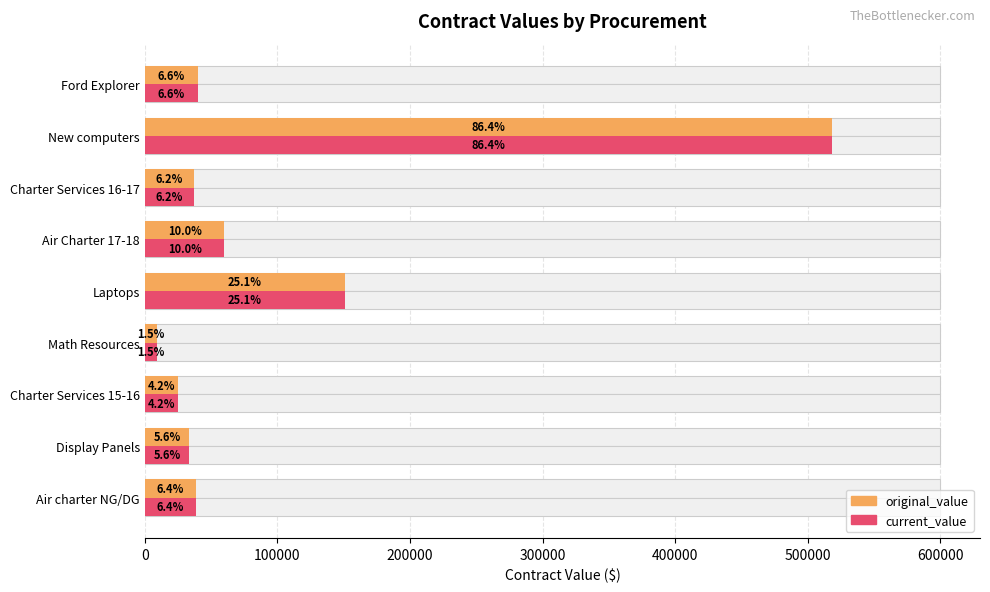

What is the difference between the maximum and minimum values in the original_value series?

509664.6